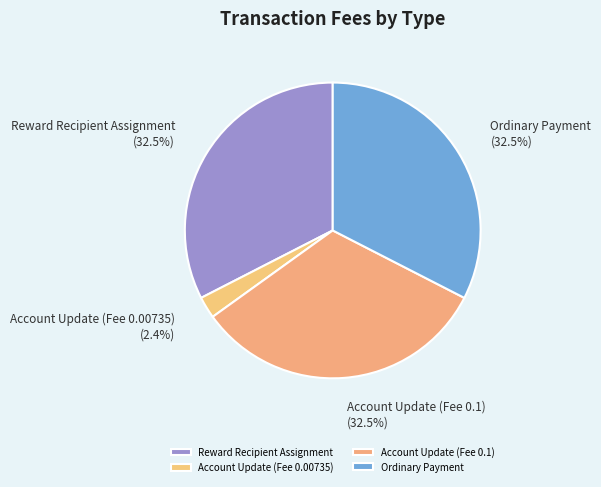

Is the sum of Reward Recipient Assignment and Account Update (Fee 0.00735) greater than half?

No